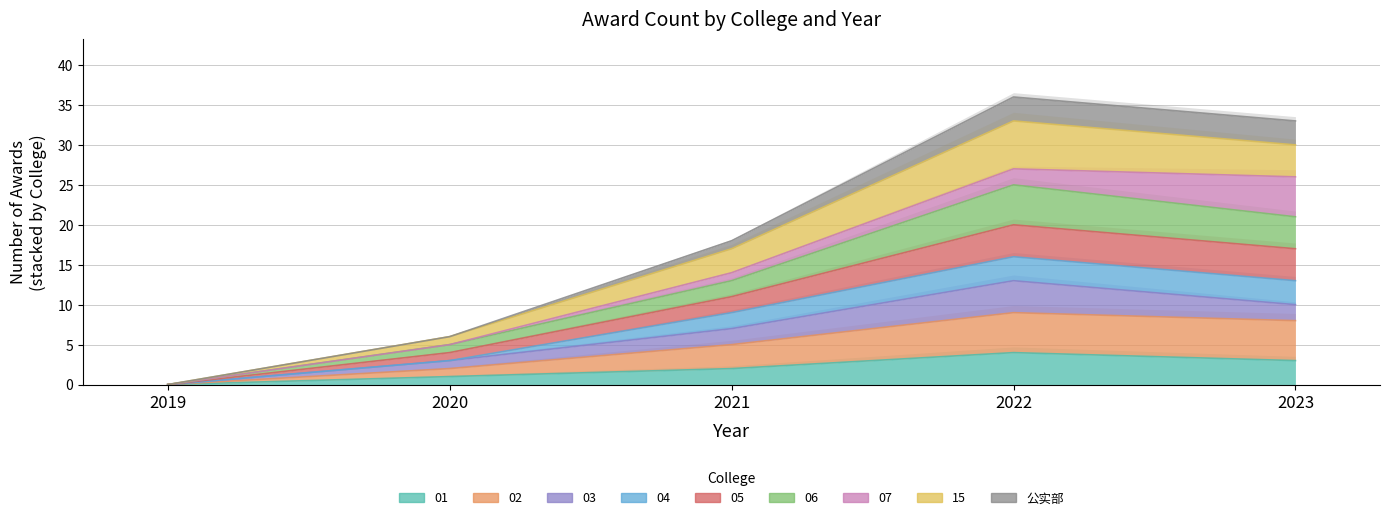

What is the sum of the 01 values at 2021 and 2022?

6